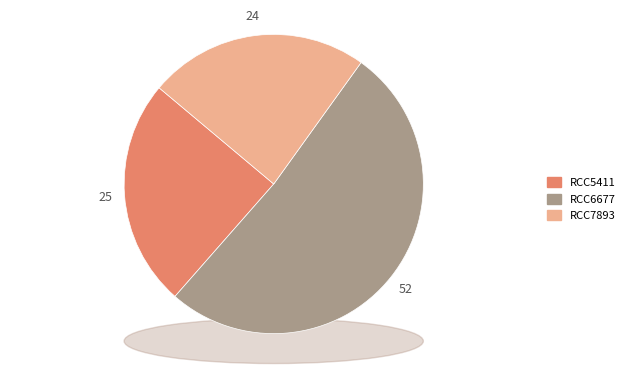

How many slices are in this pie chart?

3